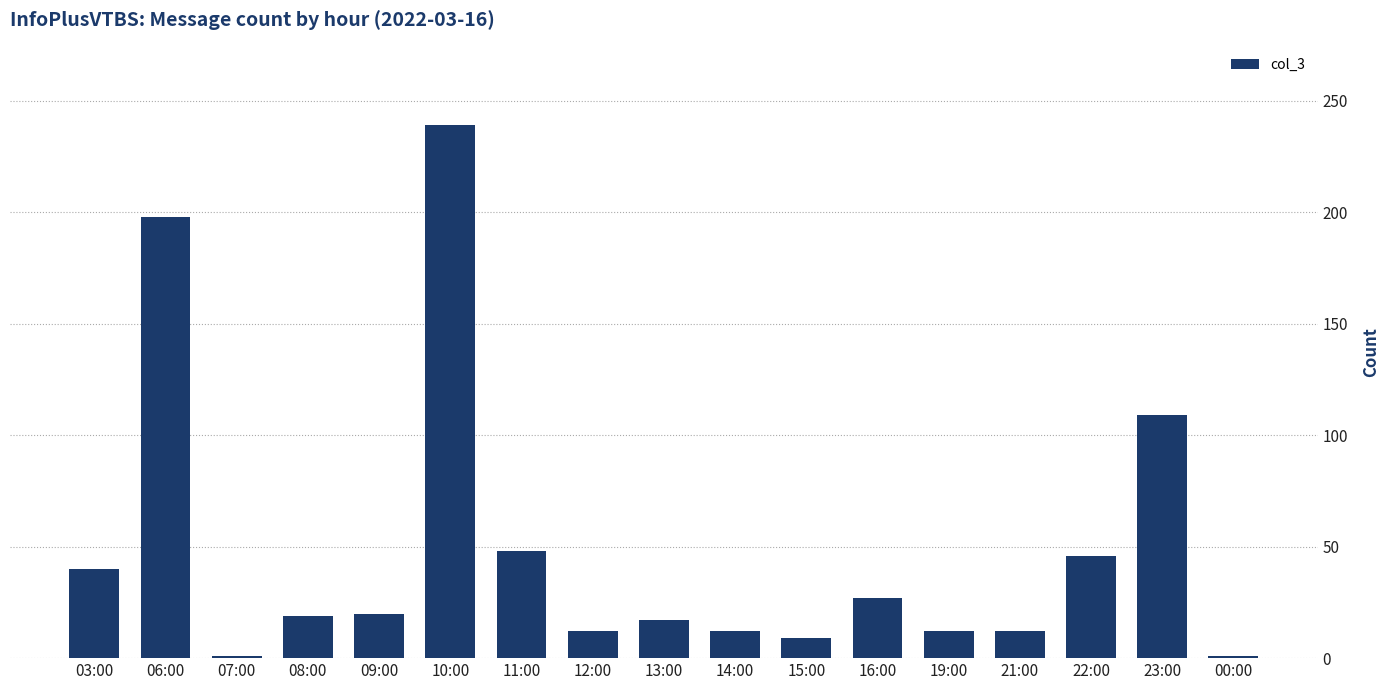

The chart shows a value of 27 at 13:00. True or false?

False